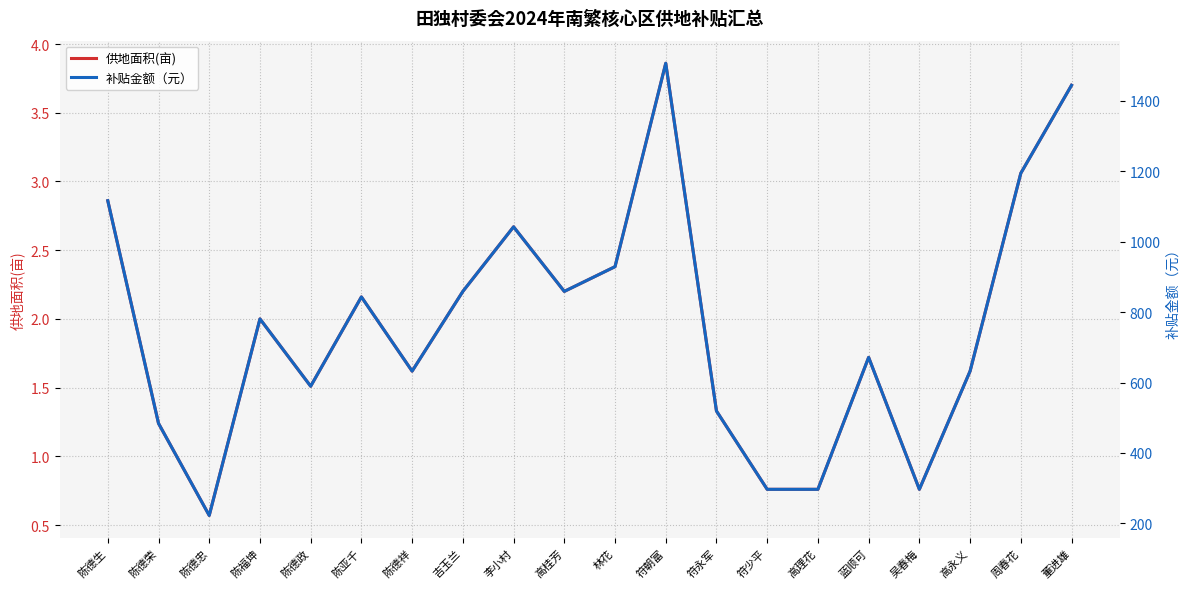

The 供地面积(亩) series shows 2.2 at 吉玉兰. True or false?

True